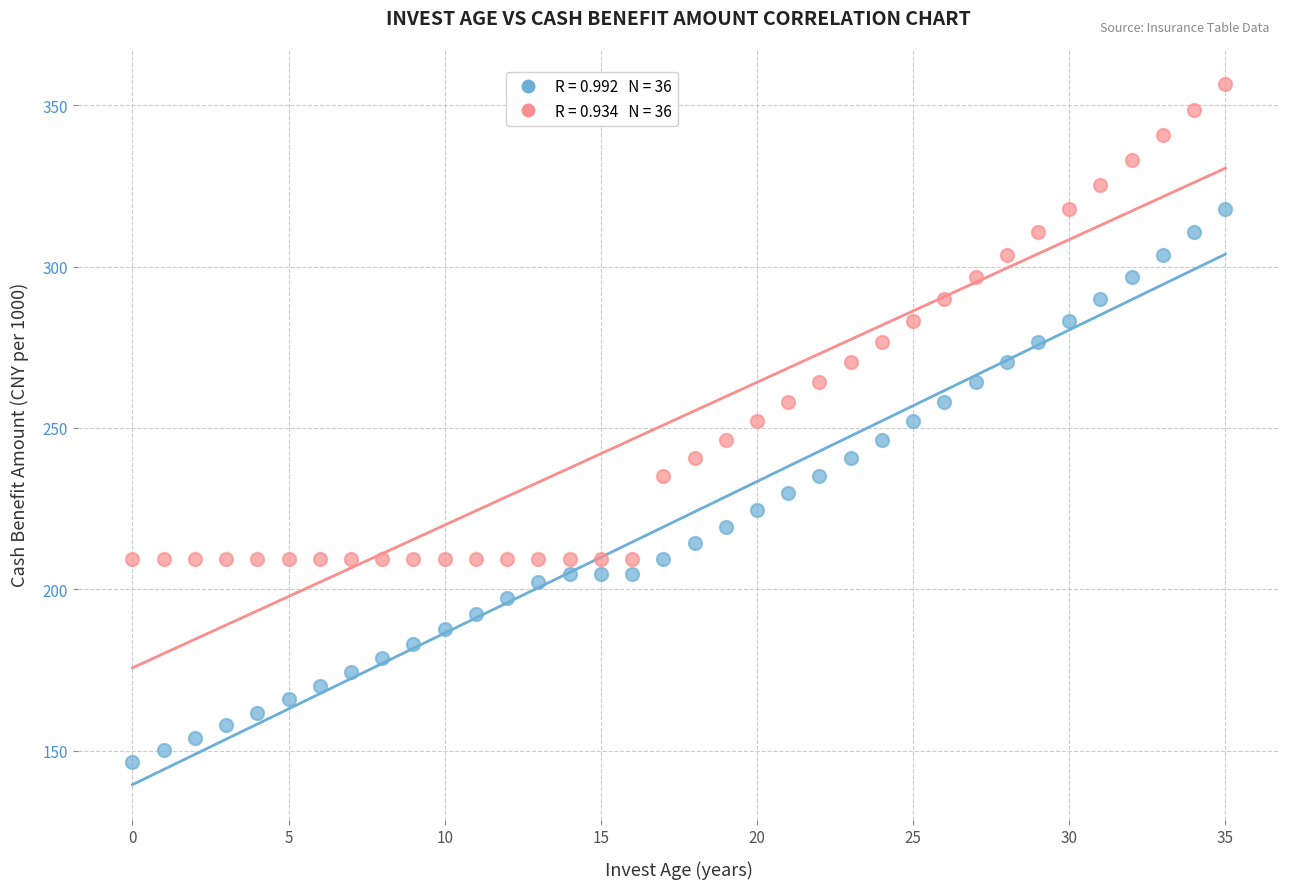

Across all data points, what is the range of Y values (max minus min)?

210.0